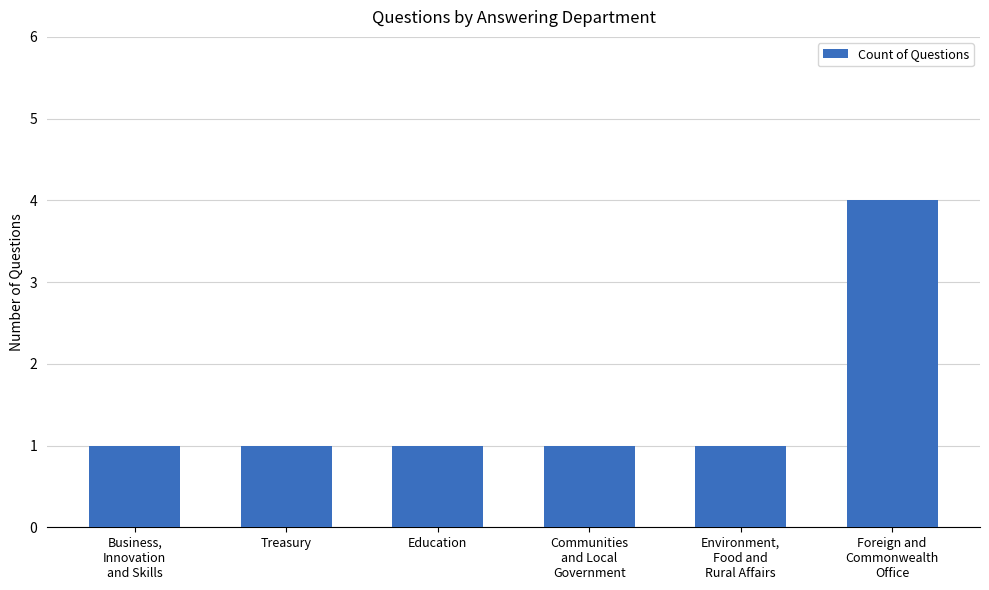

True or false: the data shows 1 at Education.

True